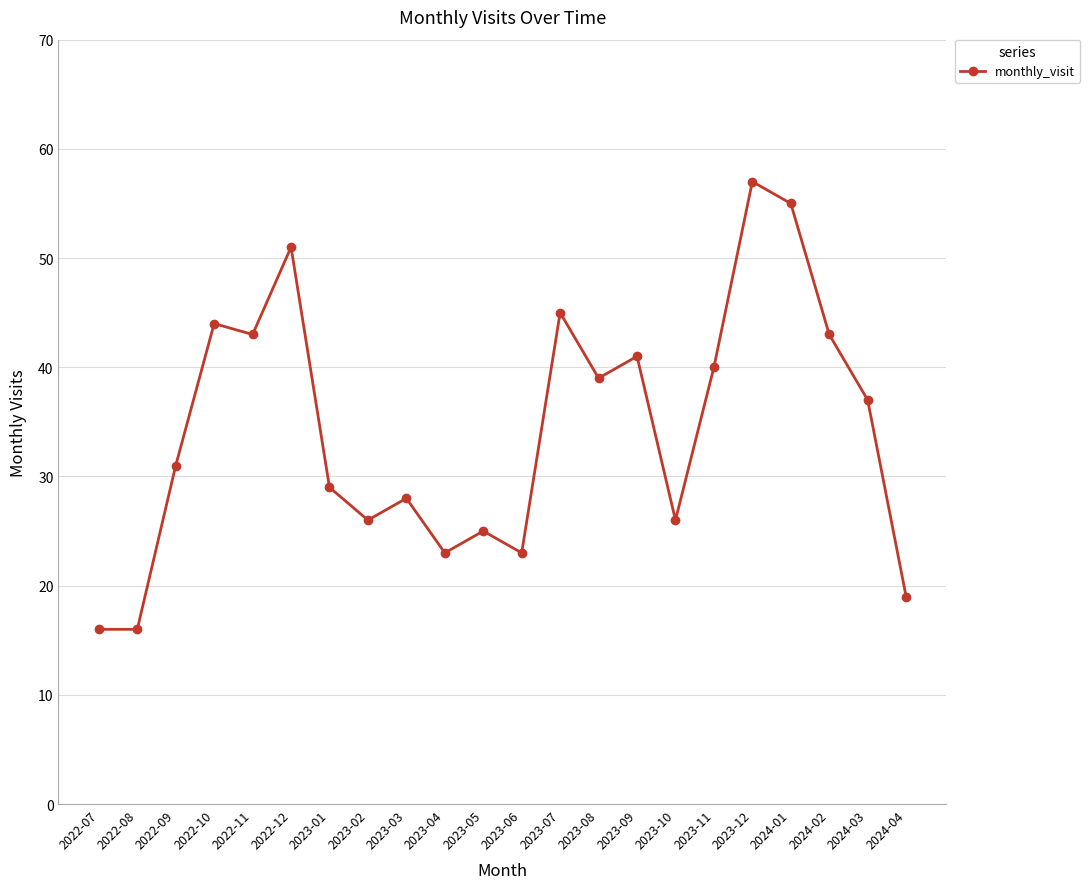

Which label corresponds to the largest value in the chart?

2023-12